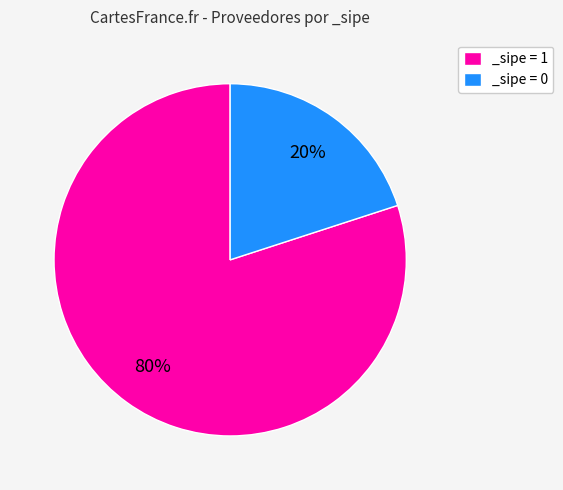

Rank the categories by value from highest to lowest.

_sipe = 1, _sipe = 0